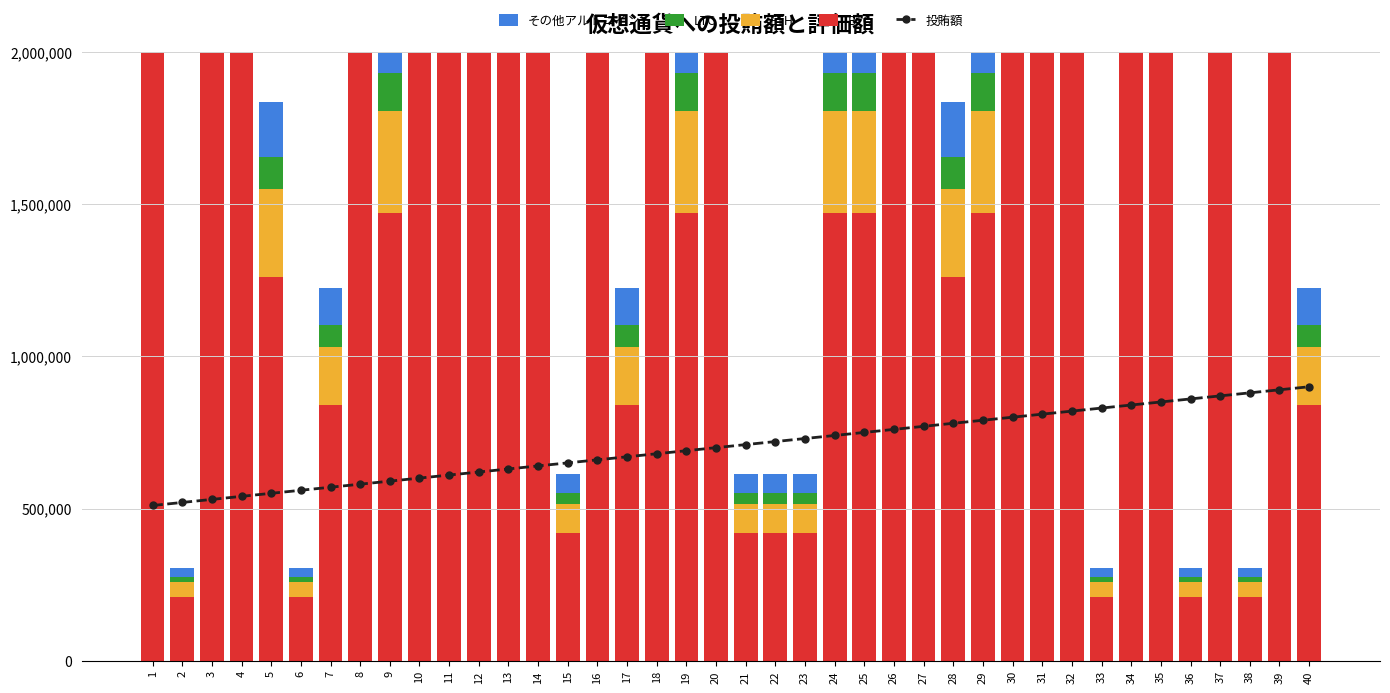

The value of 投賄額 at 21 is 710000. True or false?

True